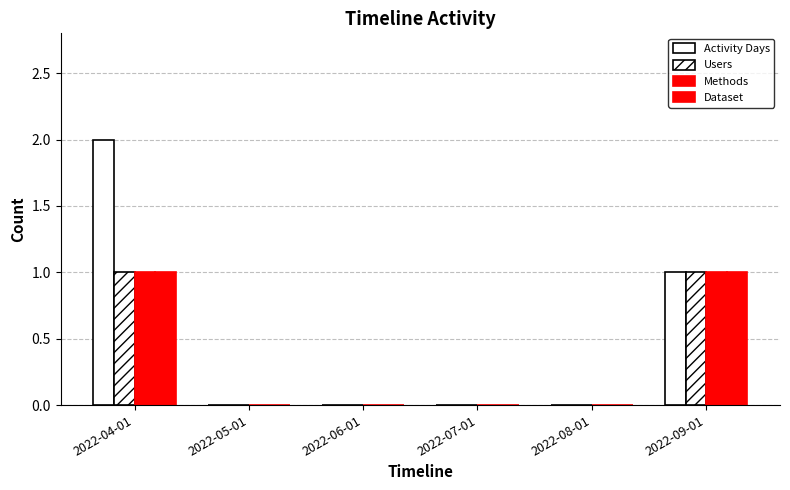

Does the chart contain stacked bars?

No